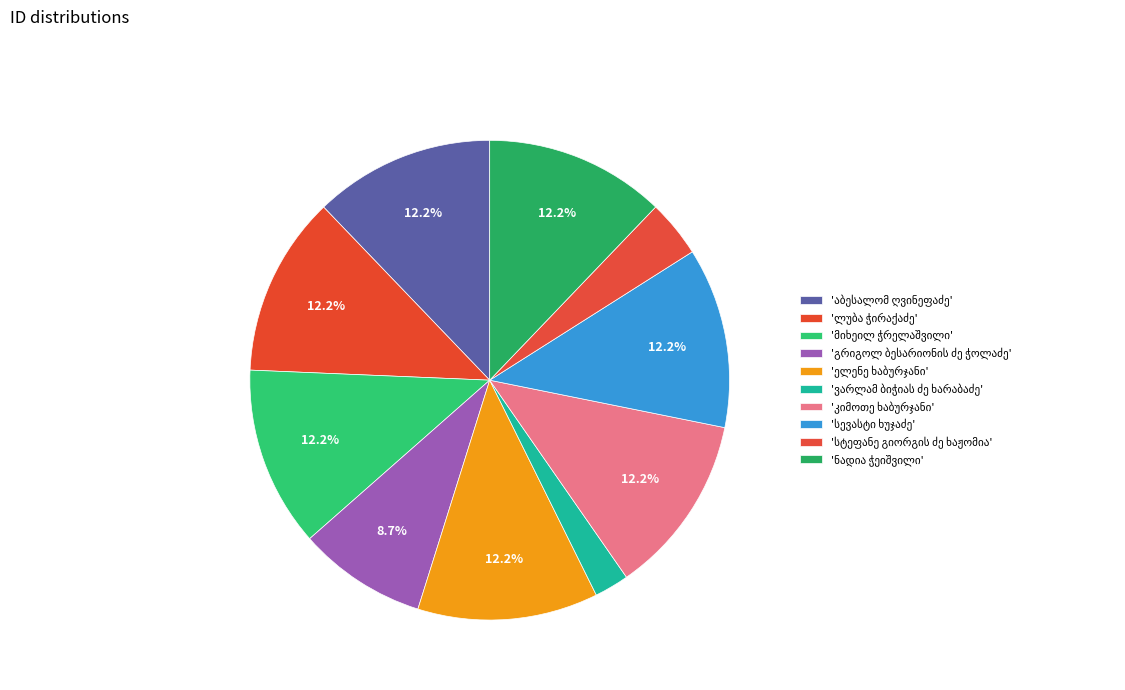

Which has a higher value, აბესალომ ღვინეფაძე or ელენე ხაბურჯანი?

აბესალომ ღვინეფაძე